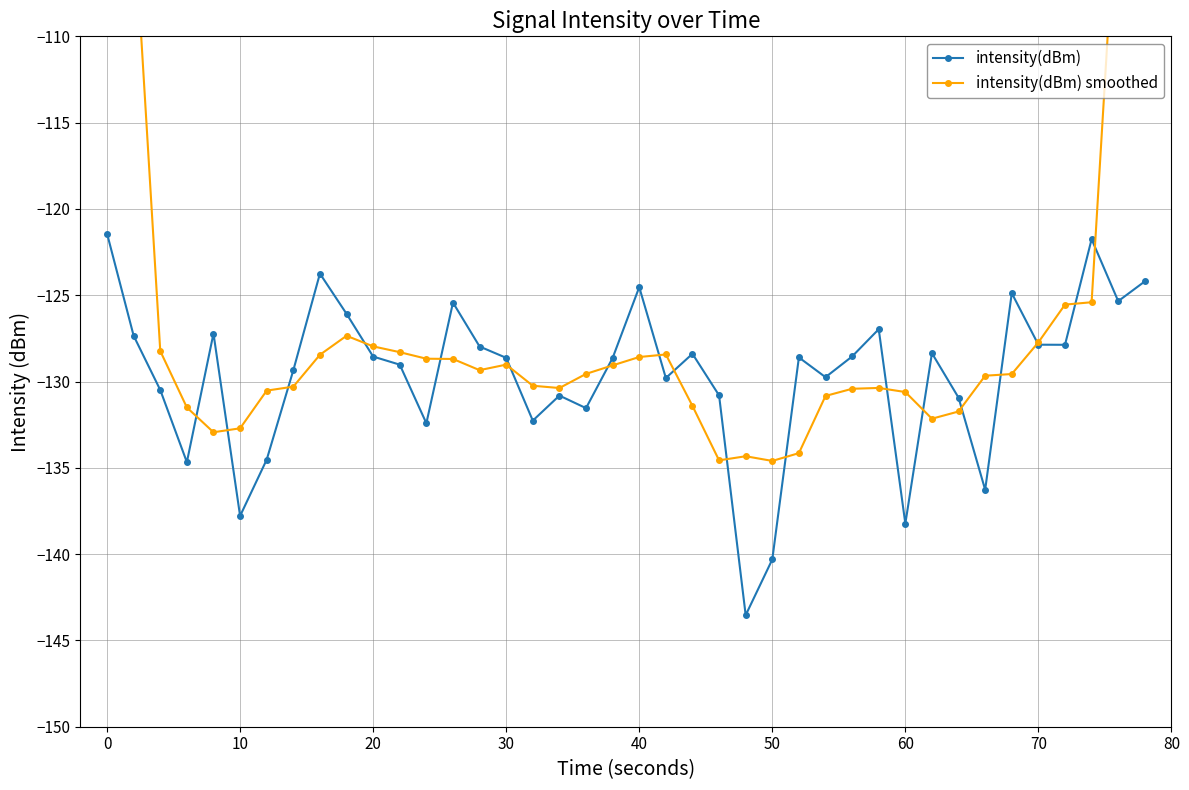

What is the lowest value of the intensity(dBm) series?

-143.5